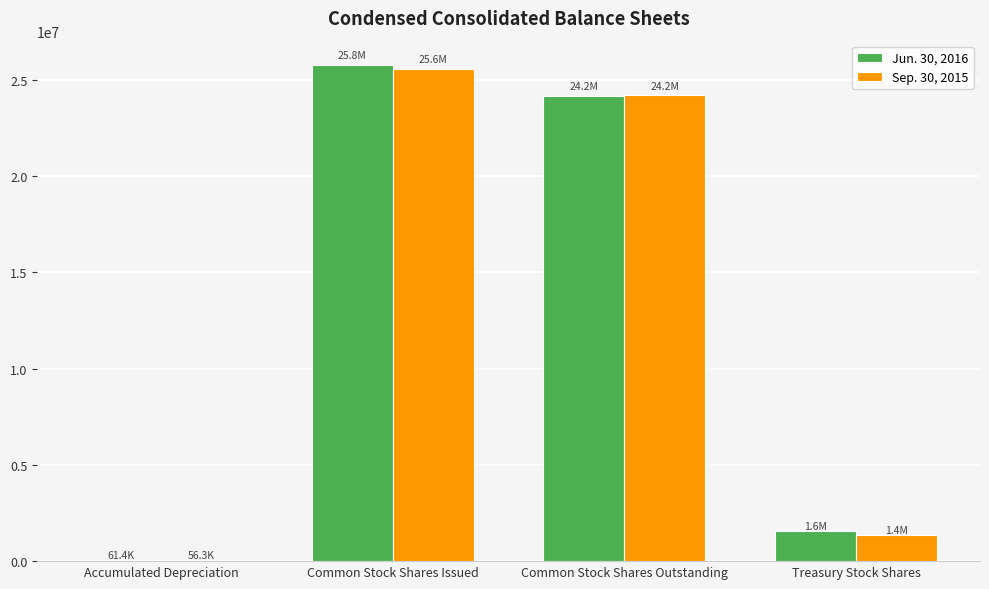

Count the number of data series in this chart.

2